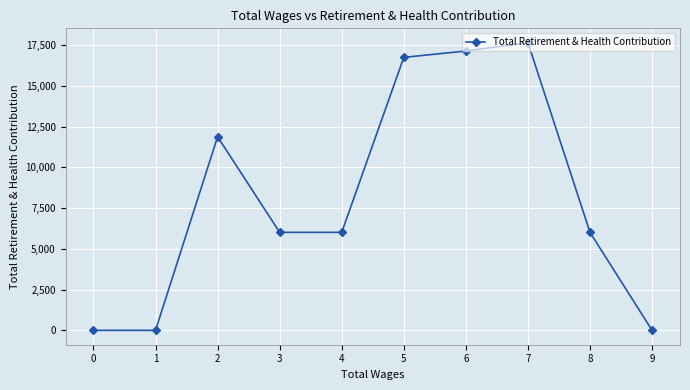

Between 8 and 2, which is larger?

2